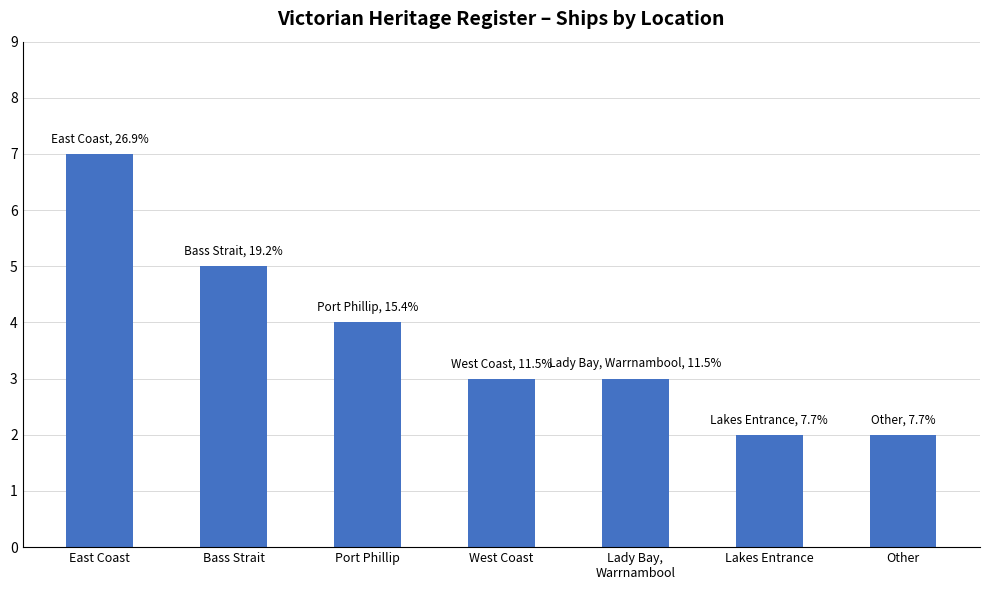

What is the ratio of the value at West Coast to the value at Other?

1.5